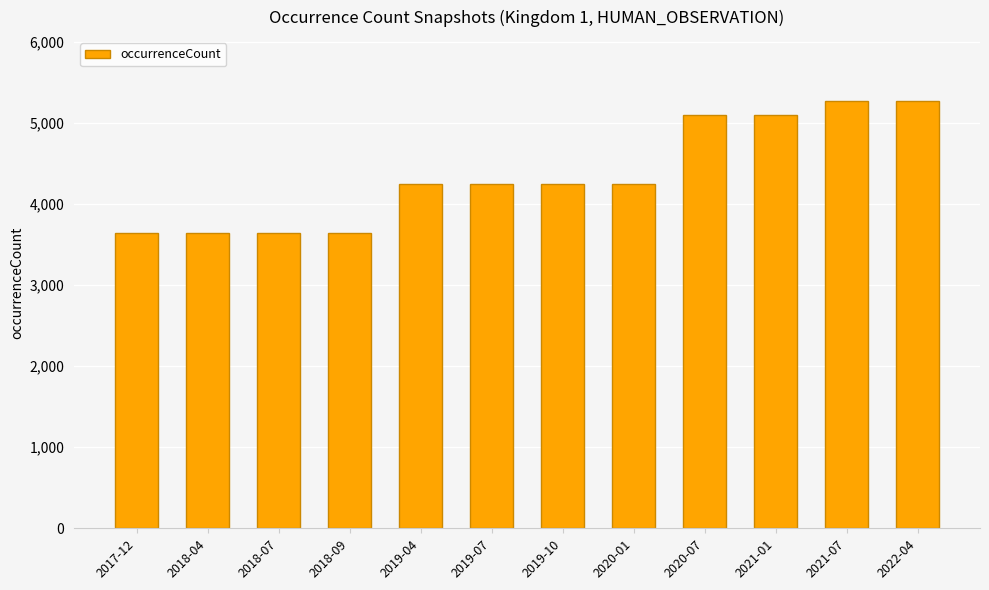

What is the maximum value shown in the chart?

5265